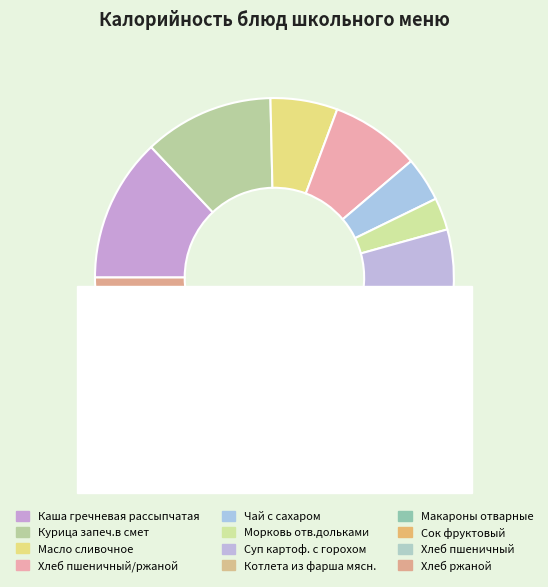

What is the ratio of the value at Курица запеч.в смет to the value at Хлеб ржаной?

3.8